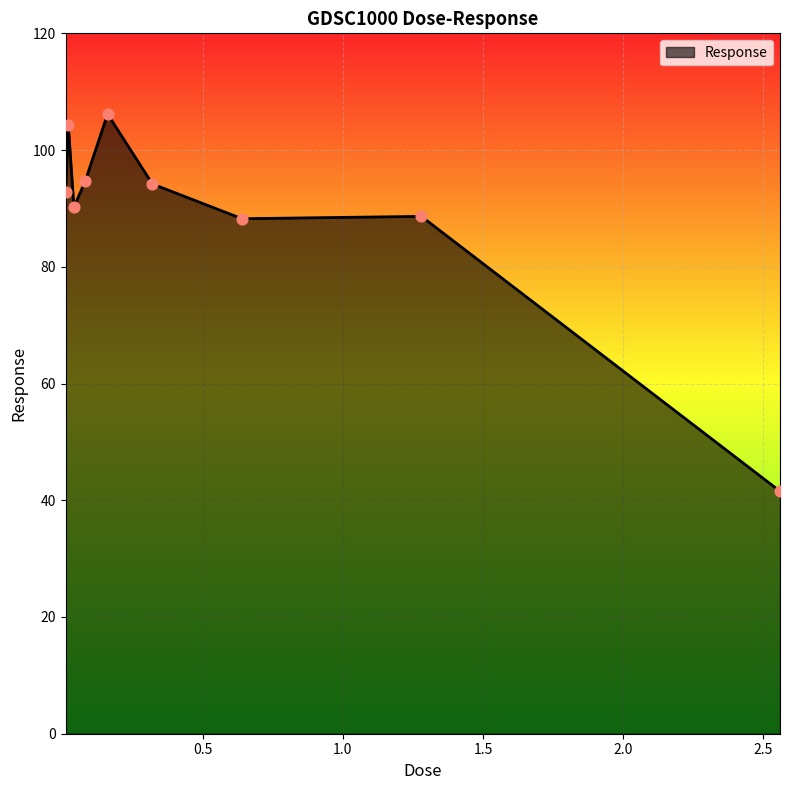

What is the difference between the maximum and minimum values?

64.6